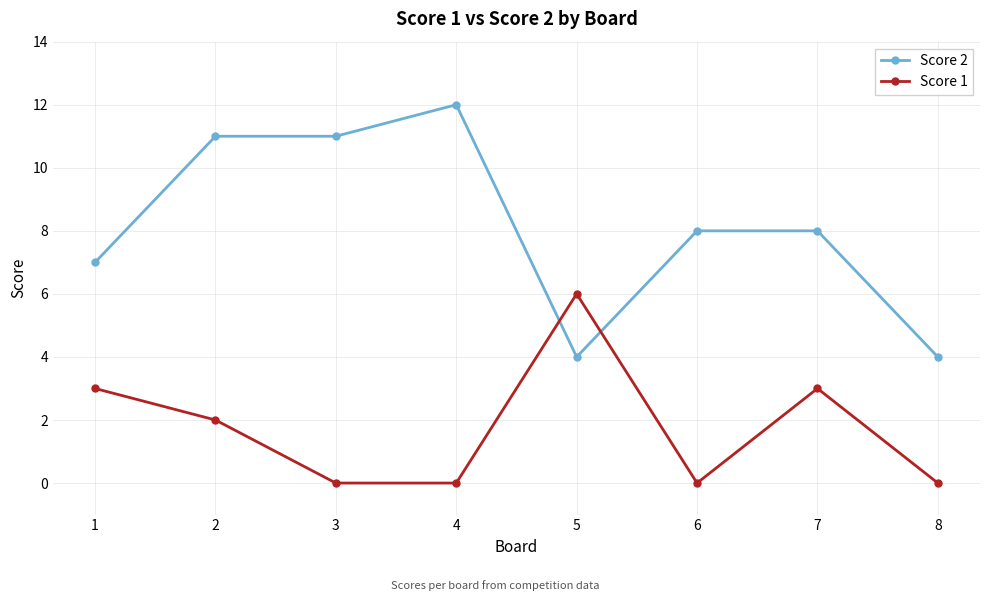

How many lines are shown in the chart?

2